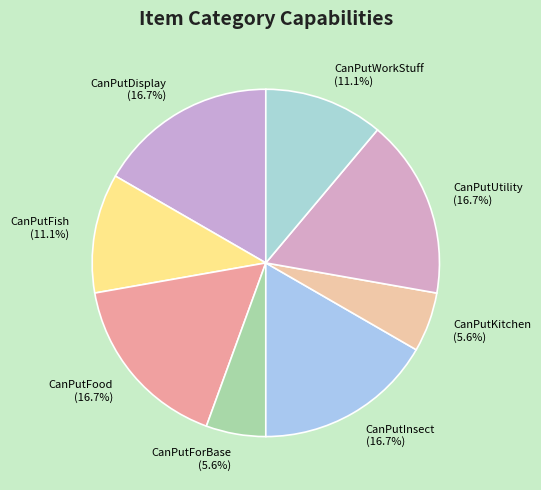

Combined, do CanPutInsect and CanPutDisplay account for over 50%?

No